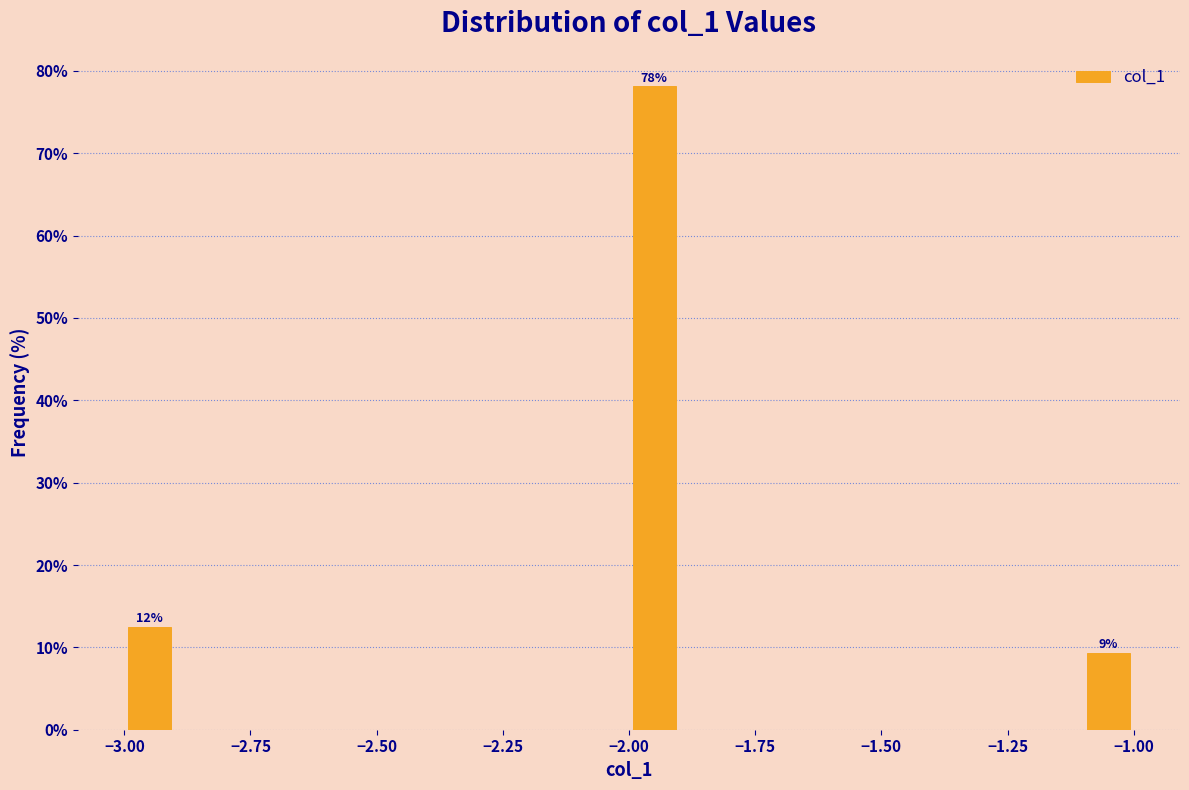

Around what value on the x-axis is the tallest bar? Give the approximate position of its centre, as read against the axis.

-1.95